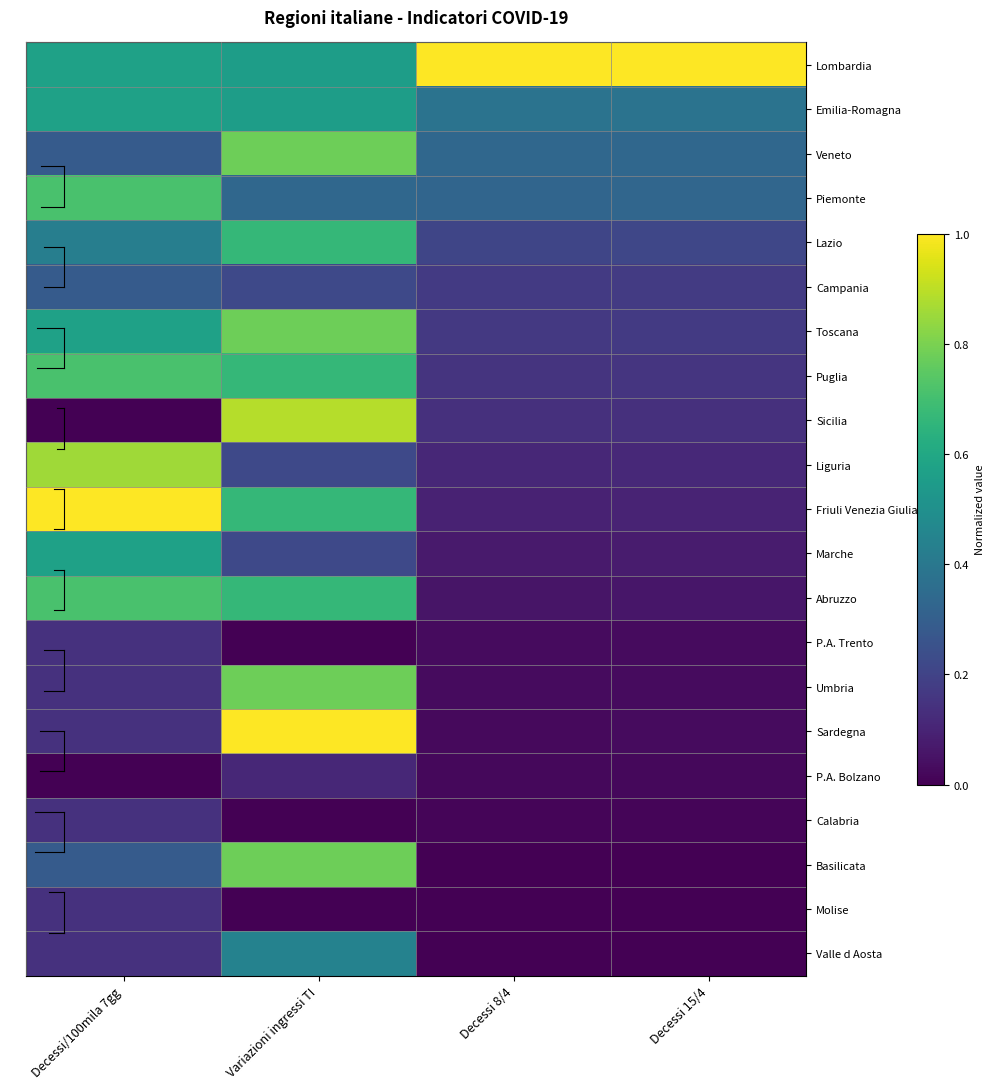

What is the total value across all series at Decessi 15/4?

3.4